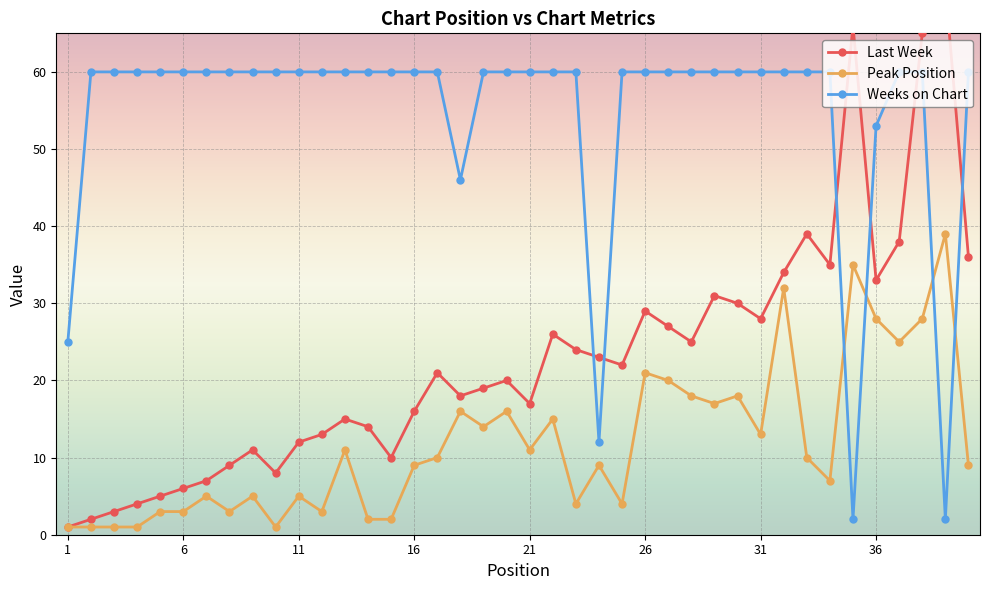

At how many categories does at least one series exceed 70?

1